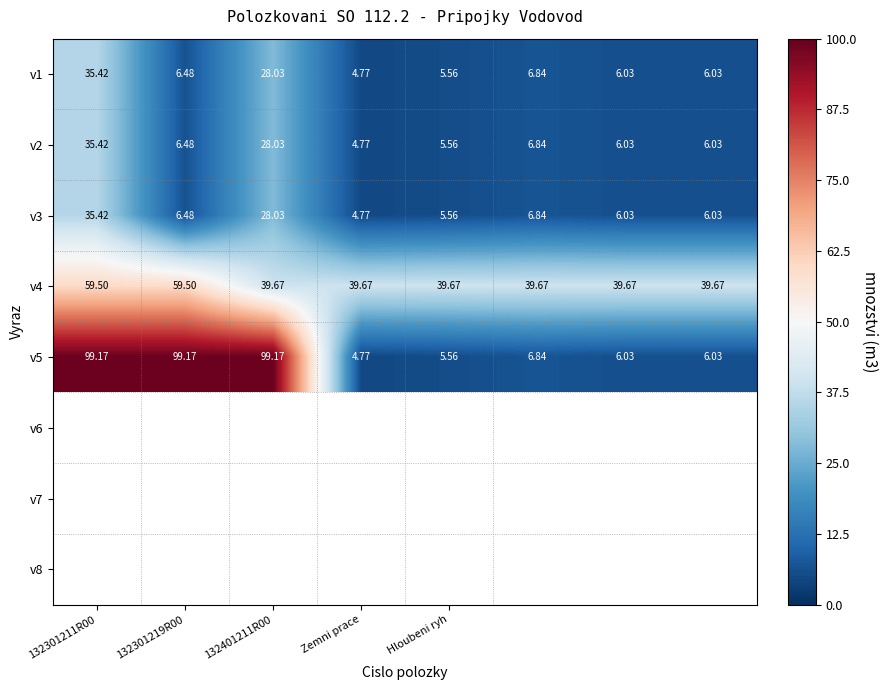

At how many categories does at least one series exceed 17?

8